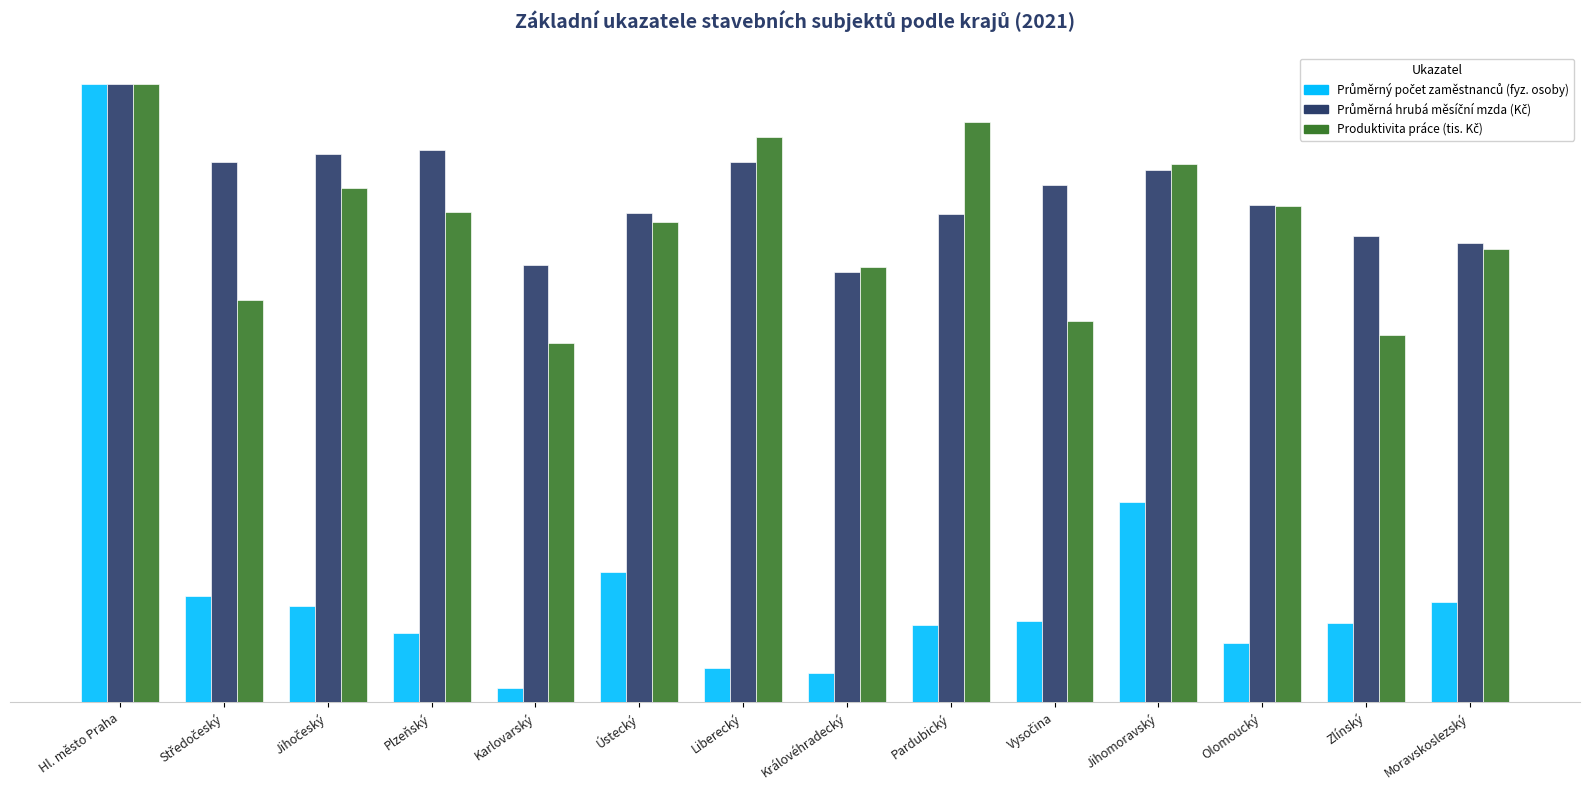

What is the lowest value of the Průměrná hrubá měsíční mzda (Kč) series?

1391.4